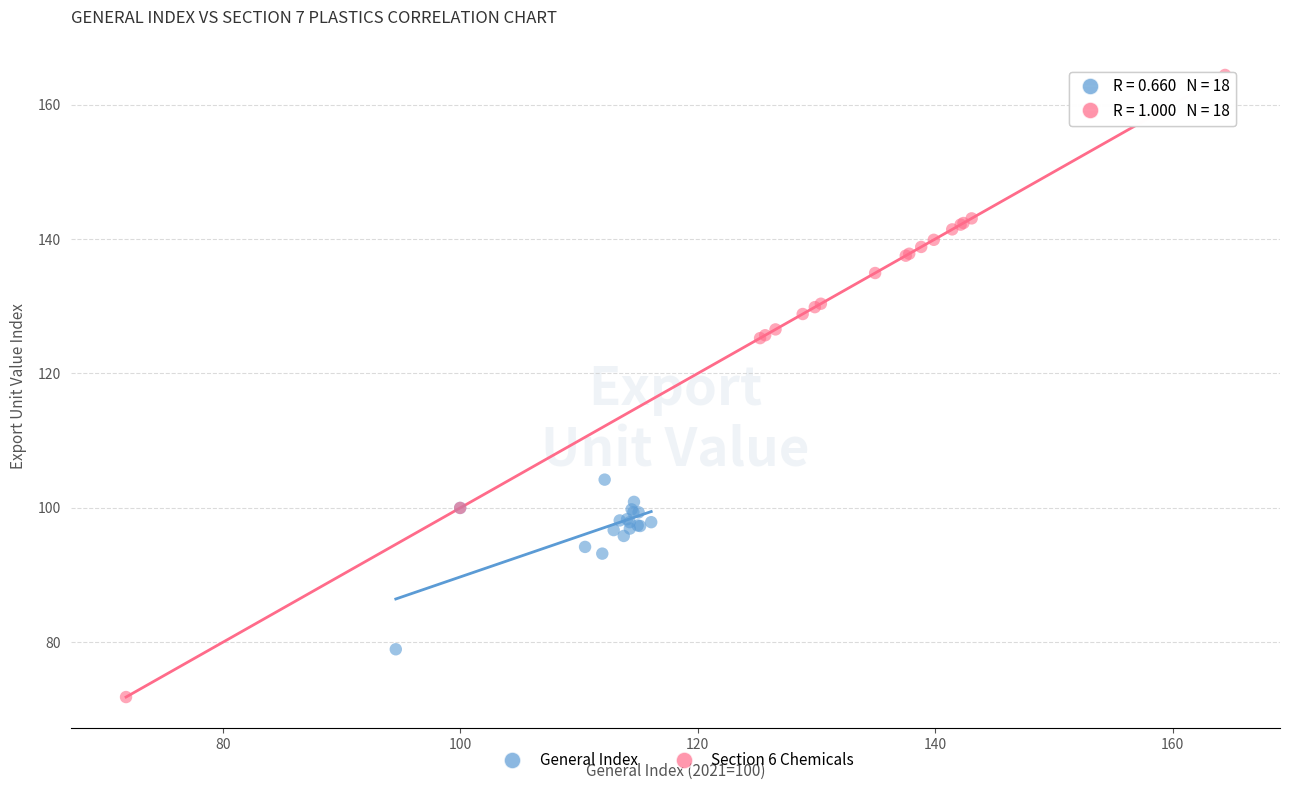

Which series reaches the maximum Y coordinate?

Section 6 Chemicals